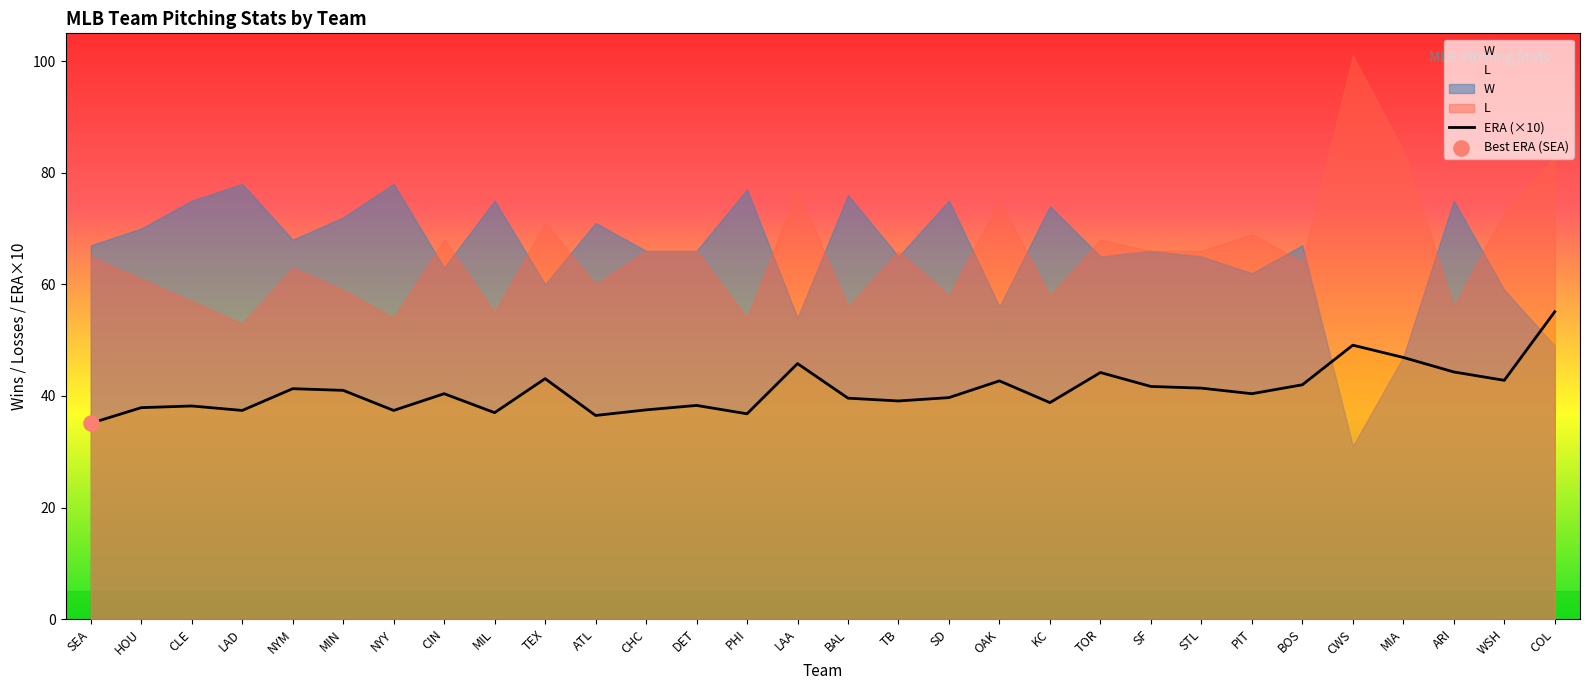

At how many categories does at least one series exceed 4?

30